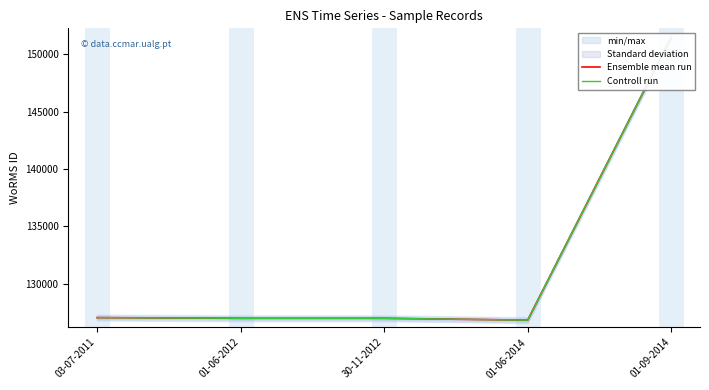

Reading left to right, extract all data points from this chart.

Ensemble mean run: 127036	126975	126975	126816	151523
Controll run: 127036	126975	126975	126816	151523